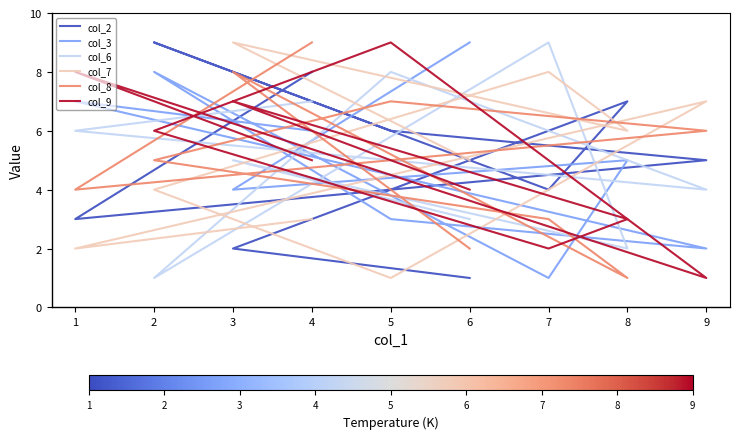

What is the average value of the col_3 series?

5